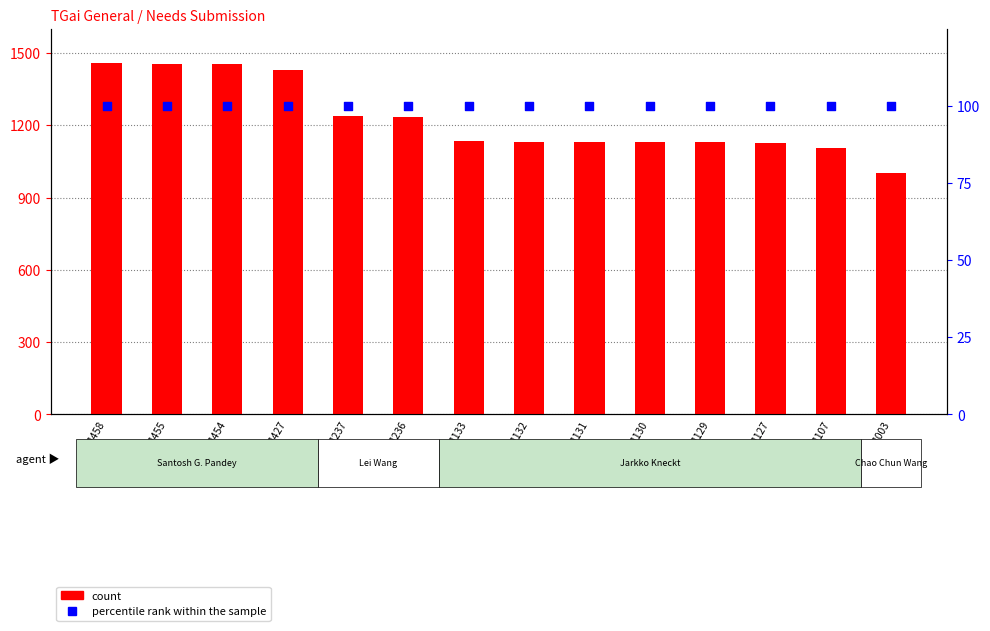

At how many categories does at least one series exceed 419?

14